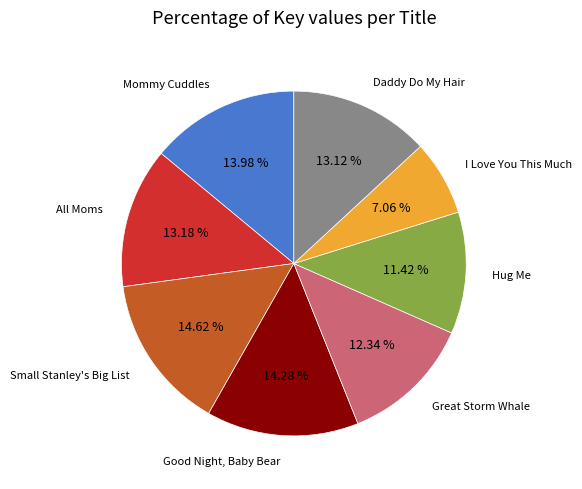

Which category has the smallest portion of the pie?

I Love You This Much